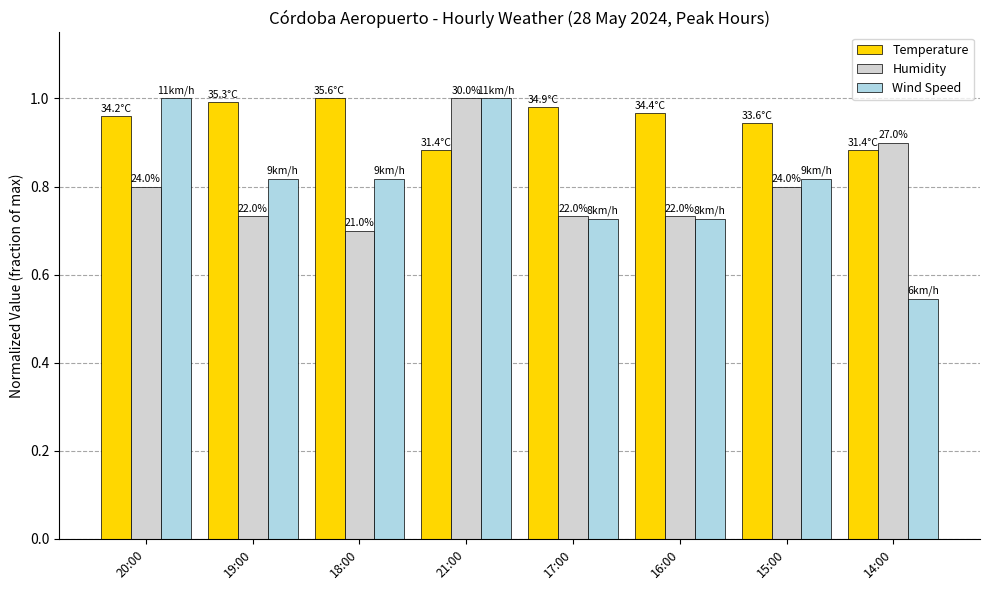

What is the difference between the highest and lowest values at 21:00?

0.1